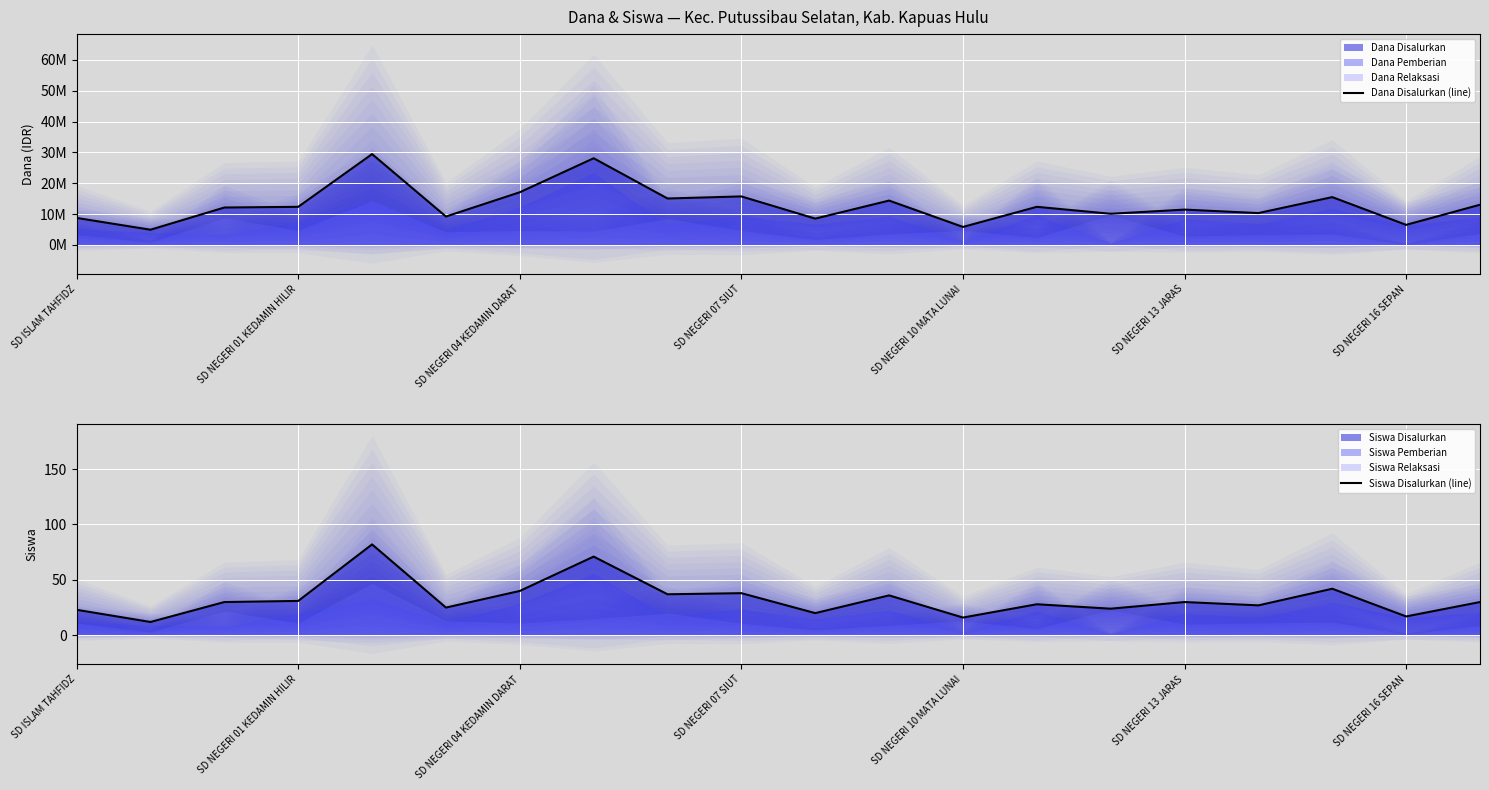

List the series in order of their peak value, highest first.

Dana Disalurkan (line), Siswa Disalurkan (line)